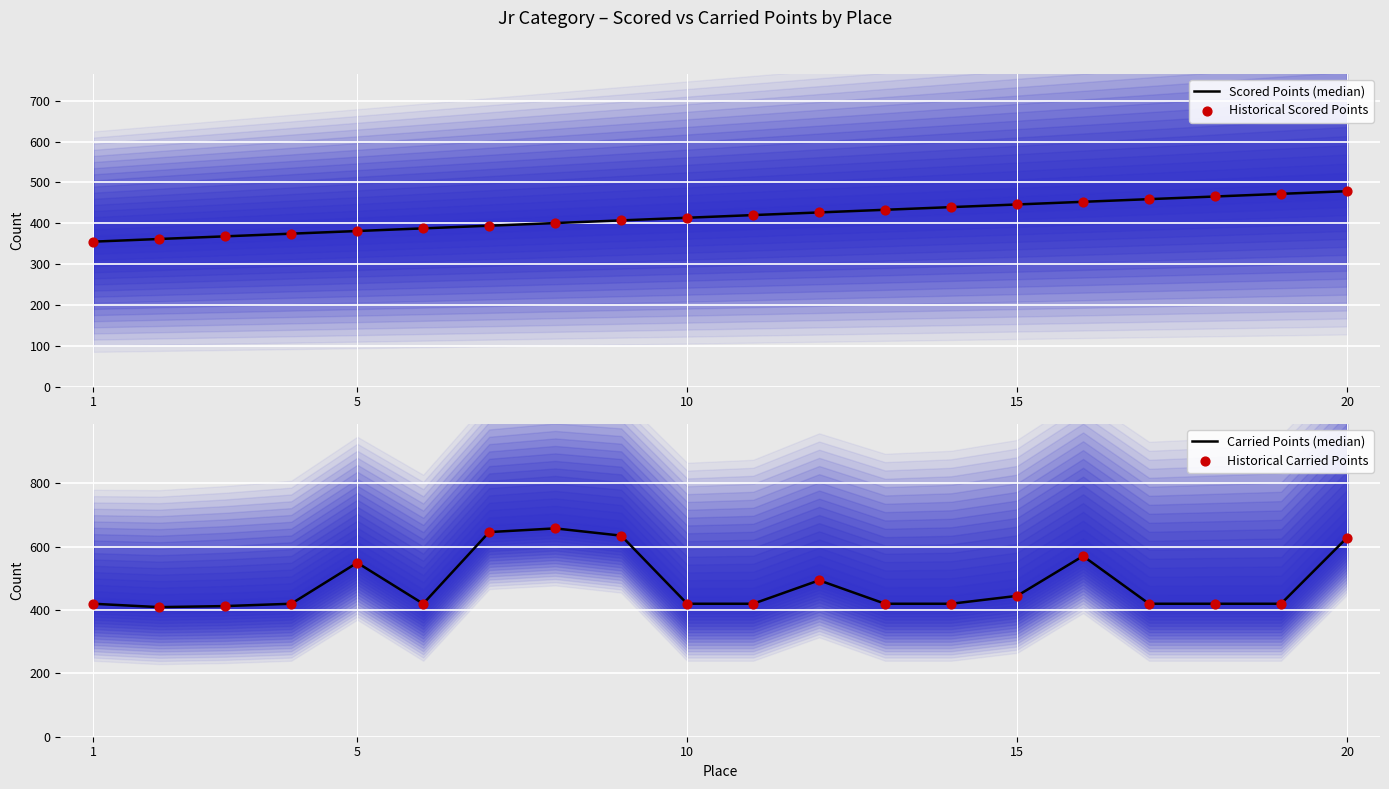

What are all the series names shown in the legend?

Scored Points (median), Historical Scored Points, Carried Points (median), Historical Carried Points